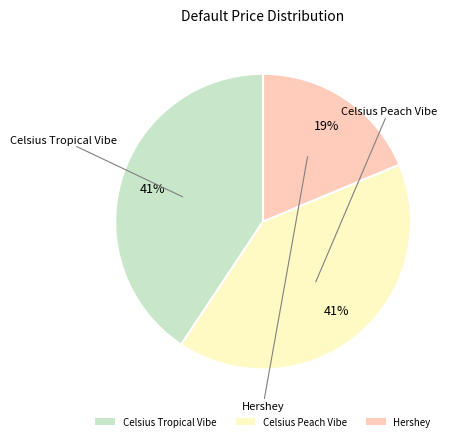

Is there any slice that represents more than half of the pie?

No